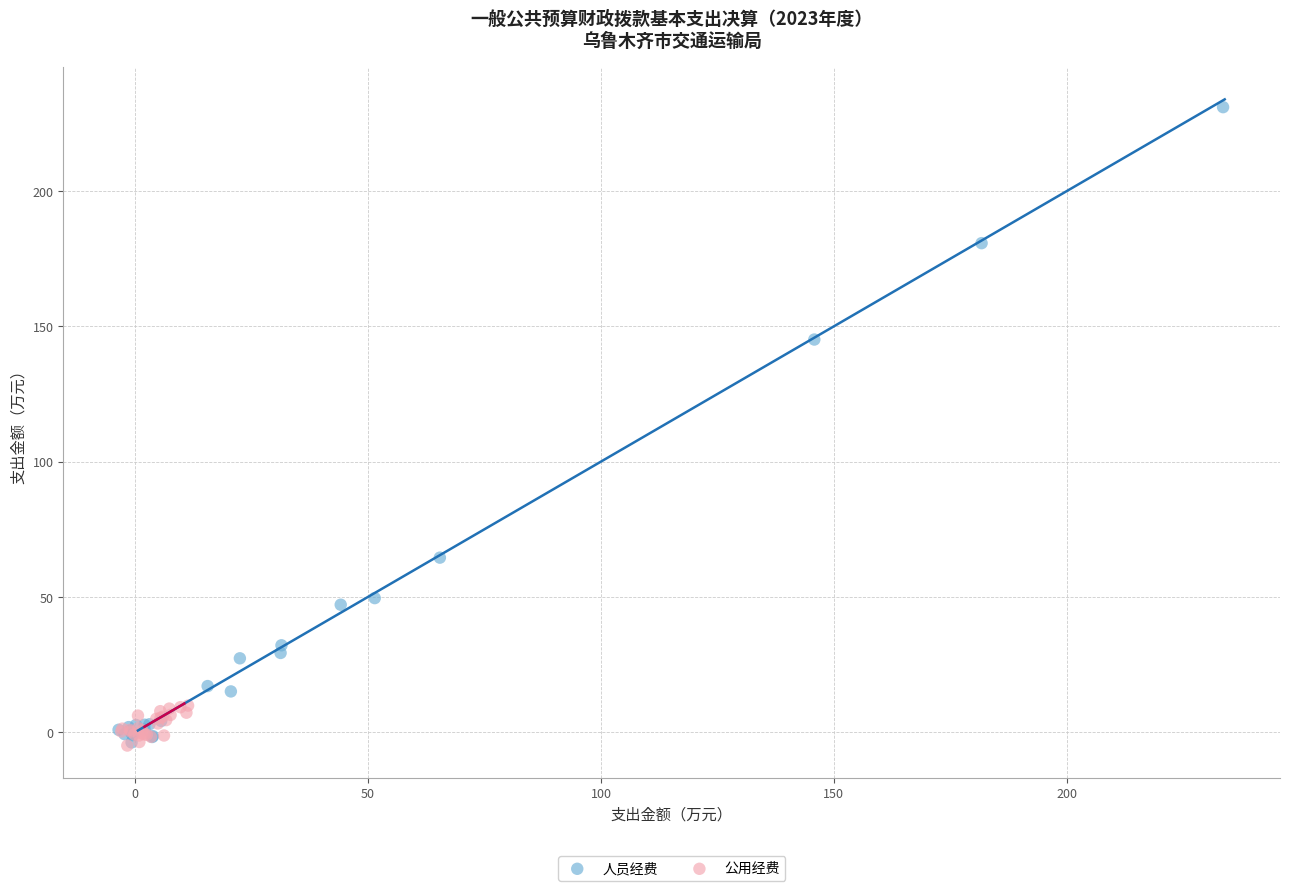

Which series contains the highest Y value?

人员经费